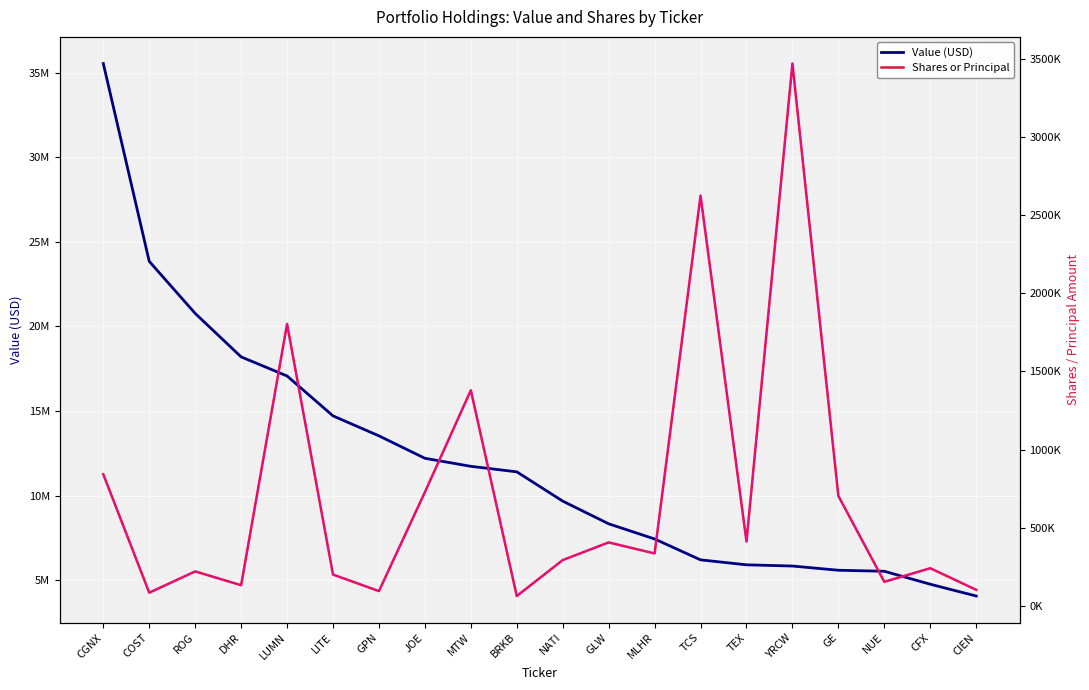

At which label does Shares or Principal (alt) reach its minimum?

BRKB